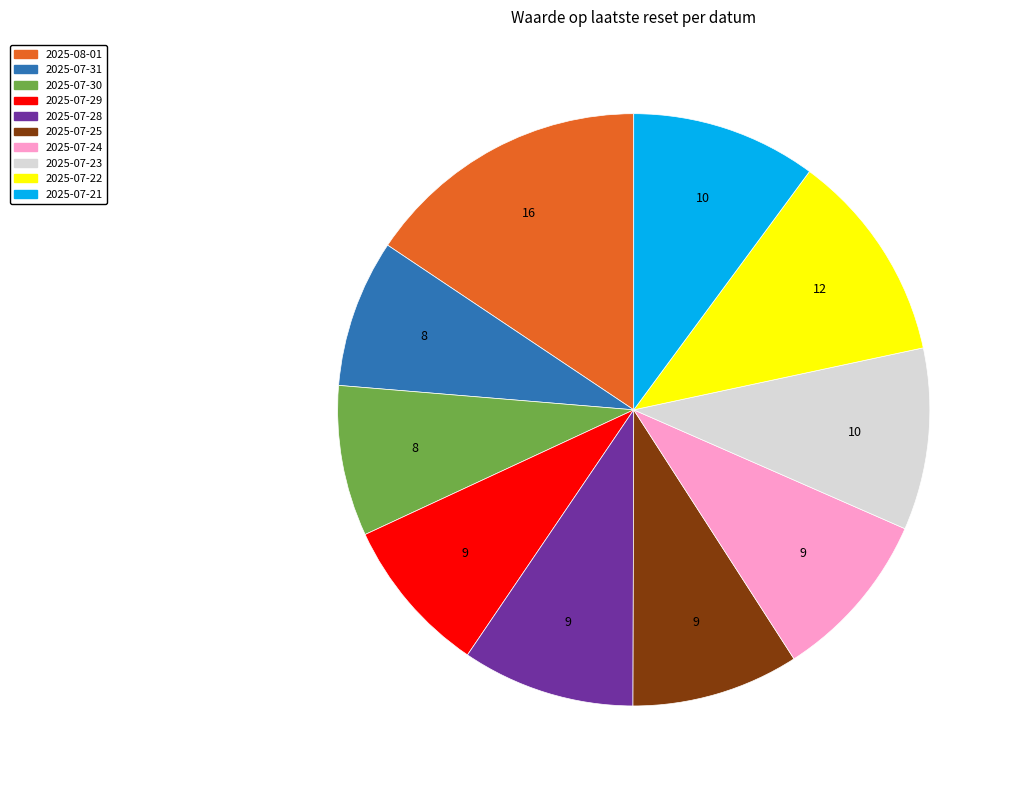

What is the ratio of the value at 2025-07-25 to the value at 2025-07-28?

1.0